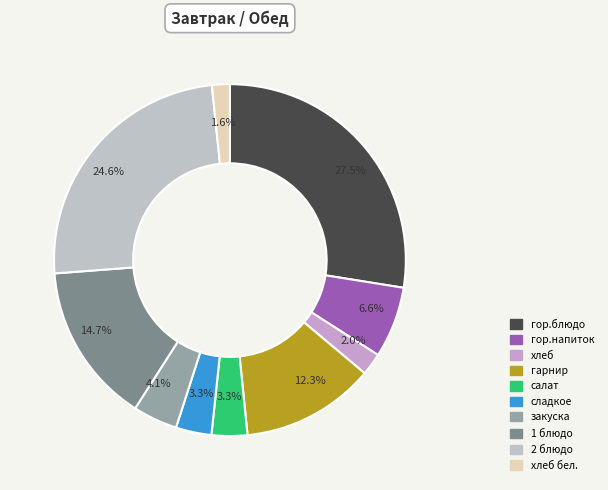

How many slices are in this pie chart?

10